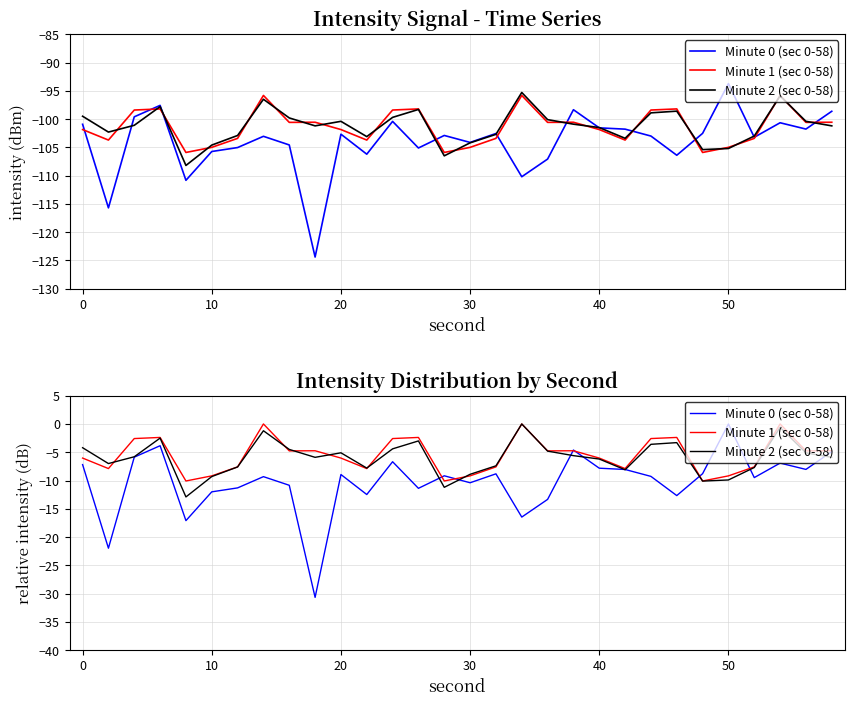

Reading left to right, what are all the values shown in this chart?

Minute 0 (sec 0-58): -7.2	-22.0	-5.9	-3.8	-17.1	-12.0	-11.3	-9.3	-10.8	-30.7	-8.9	-12.5	-6.7	-11.4	-9.2	-10.4	-8.8	-16.5	-13.3	-4.6	-7.8	-8.0	-9.3	-12.7	-8.8	0.0	-9.5	-6.9	-8.0	-4.9
Minute 1 (sec 0-58): -6.0	-7.9	-2.6	-2.4	-10.1	-9.2	-7.6	0.0	-4.8	-4.7	-6.0	-7.9	-2.6	-2.4	-10.1	-9.2	-7.6	0.0	-4.8	-4.7	-6.0	-7.9	-2.6	-2.4	-10.1	-9.2	-7.6	0.0	-4.8	-4.7
Minute 2 (sec 0-58): -4.2	-7.0	-5.8	-2.5	-12.9	-9.3	-7.6	-1.2	-4.5	-5.9	-5.1	-7.8	-4.4	-3.0	-11.2	-8.9	-7.4	0.0	-4.8	-5.6	-6.2	-8.1	-3.6	-3.3	-10.1	-9.9	-7.7	-0.6	-5.1	-5.9